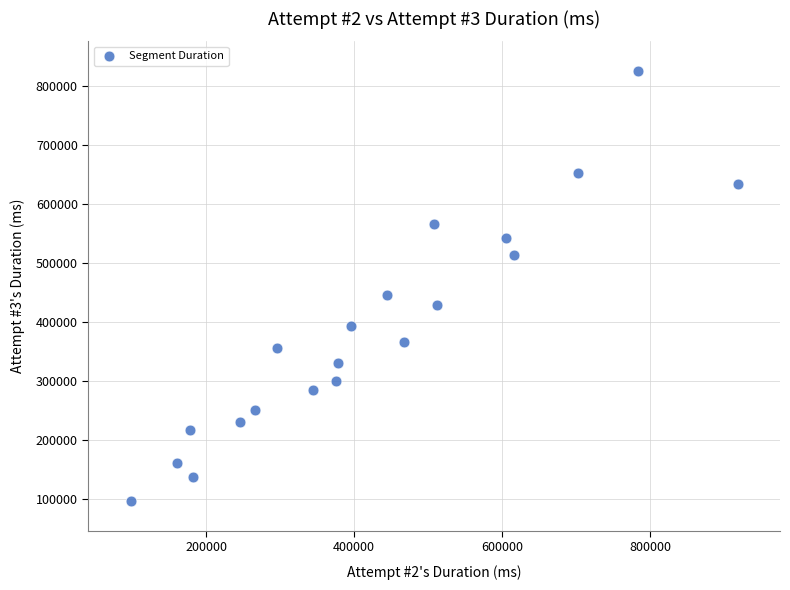

What Y value in the scatter plot is closest to 461033?

446397